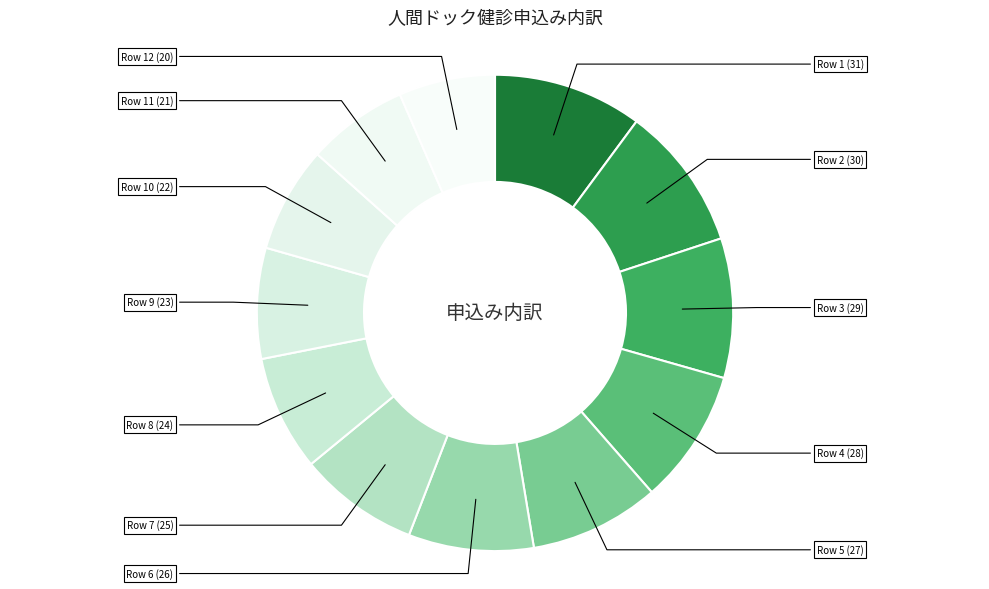

How many slices are in this pie chart?

12